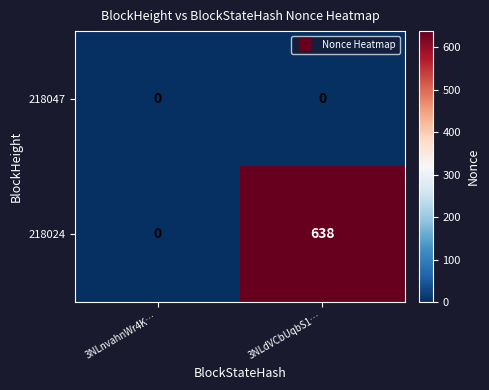

What is the total value across all series at 3NLdVCbUqbS1…?

638